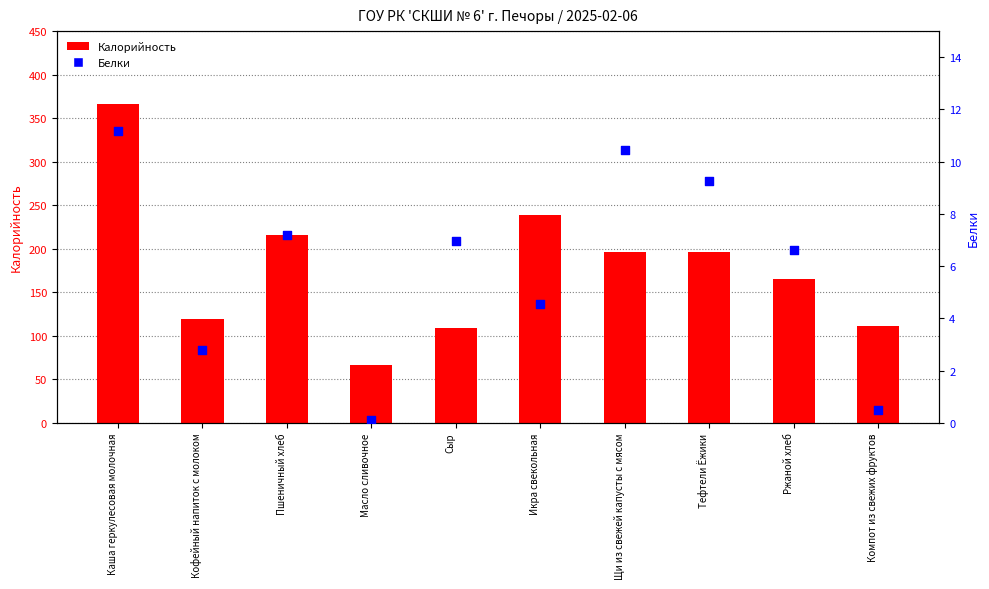

What are all the series names shown in the legend?

Калорийность, Белки